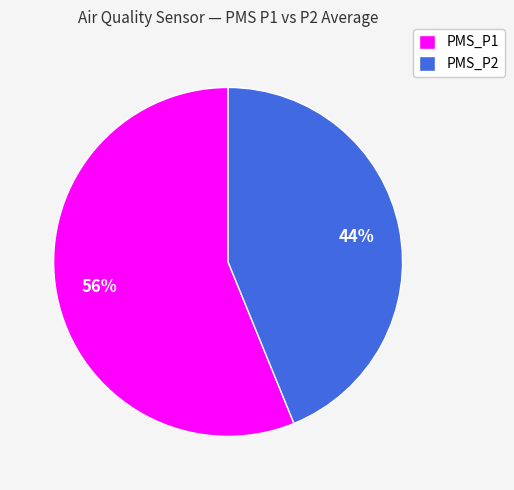

Rank the categories by value from lowest to highest.

PMS_P2, PMS_P1